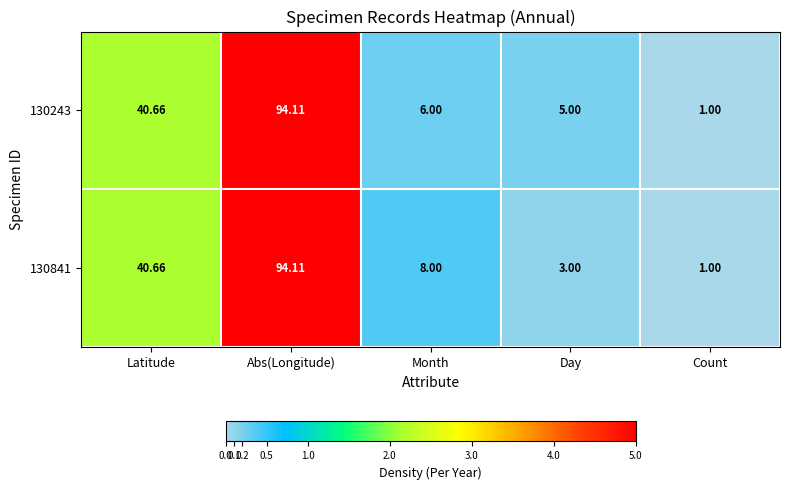

Is the value of 130243 at Count greater than the value of 130841 at Day?

No